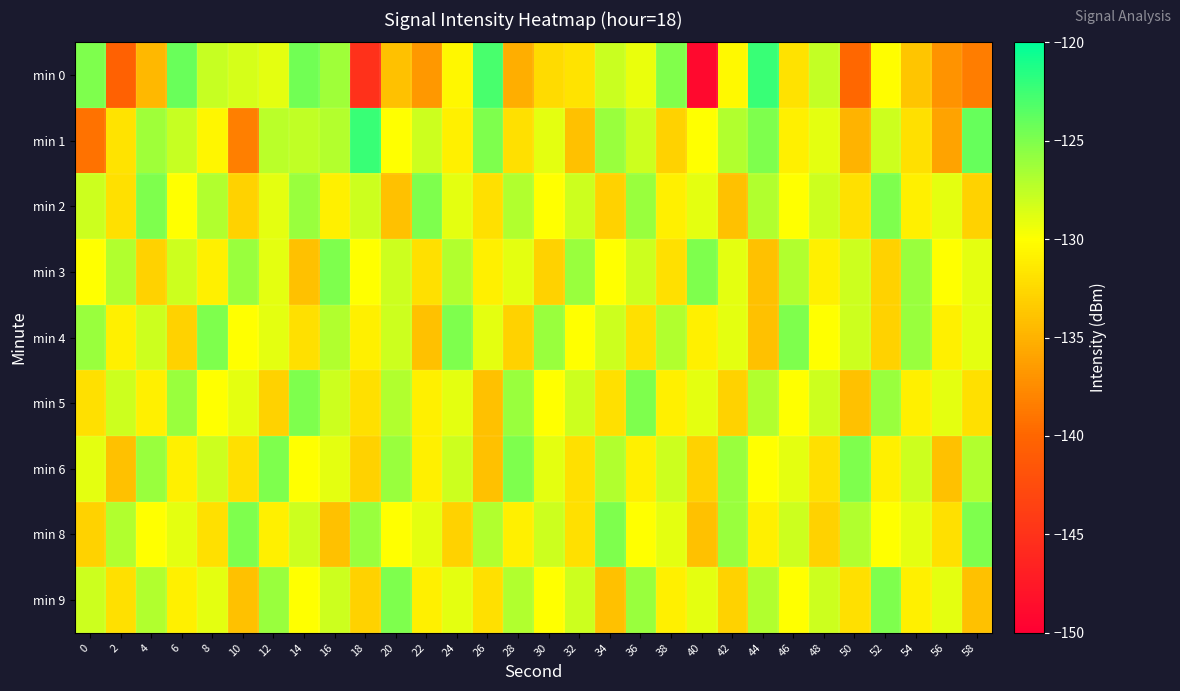

Reading left to right, extract all data points from this chart.

min 0: 0=-125.0	2=-140.5	4=-134.6	6=-124.2	8=-127.8	10=-128.4	12=-129.0	14=-124.5	16=-126.3	18=-145.1	20=-134.0	22=-136.6	24=-130.5	26=-122.9	28=-135.2	30=-132.4	32=-131.7	34=-127.9	36=-129.2	38=-125.1	40=-149.0	42=-130.4	44=-122.3	46=-131.9	48=-127.7	50=-139.9	52=-130.1	54=-133.8	56=-137.0	58=-138.4
min 1: 0=-139.2	2=-131.8	4=-126.3	6=-127.8	8=-130.6	10=-138.4	12=-127.3	14=-127.5	16=-127.1	18=-122.3	20=-130.0	22=-128.0	24=-131.0	26=-125.0	28=-132.0	30=-129.0	32=-134.0	34=-126.0	36=-128.0	38=-133.0	40=-130.0	42=-127.0	44=-125.0	46=-131.0	48=-129.0	50=-135.0	52=-128.0	54=-132.0	56=-136.0	58=-124.0
min 2: 0=-128.0	2=-132.0	4=-125.0	6=-130.0	8=-127.0	10=-133.0	12=-129.0	14=-126.0	16=-131.0	18=-128.0	20=-134.0	22=-125.0	24=-129.0	26=-132.0	28=-127.0	30=-130.0	32=-128.0	34=-133.0	36=-126.0	38=-131.0	40=-129.0	42=-134.0	44=-127.0	46=-130.0	48=-128.0	50=-132.0	52=-125.0	54=-131.0	56=-129.0	58=-133.0
min 3: 0=-130.0	2=-127.0	4=-133.0	6=-128.0	8=-131.0	10=-126.0	12=-129.0	14=-134.0	16=-125.0	18=-130.0	20=-128.0	22=-132.0	24=-127.0	26=-131.0	28=-129.0	30=-133.0	32=-126.0	34=-130.0	36=-128.0	38=-132.0	40=-125.0	42=-129.0	44=-134.0	46=-127.0	48=-131.0	50=-128.0	52=-133.0	54=-126.0	56=-130.0	58=-129.0
min 4: 0=-126.0	2=-131.0	4=-128.0	6=-133.0	8=-125.0	10=-130.0	12=-129.0	14=-132.0	16=-127.0	18=-131.0	20=-128.0	22=-134.0	24=-125.0	26=-129.0	28=-133.0	30=-126.0	32=-130.0	34=-128.0	36=-132.0	38=-127.0	40=-131.0	42=-129.0	44=-134.0	46=-125.0	48=-130.0	50=-128.0	52=-133.0	54=-126.0	56=-131.0	58=-129.0
min 5: 0=-132.0	2=-128.0	4=-131.0	6=-126.0	8=-130.0	10=-129.0	12=-133.0	14=-125.0	16=-128.0	18=-132.0	20=-127.0	22=-131.0	24=-129.0	26=-134.0	28=-126.0	30=-130.0	32=-128.0	34=-132.0	36=-125.0	38=-131.0	40=-129.0	42=-133.0	44=-127.0	46=-130.0	48=-128.0	50=-134.0	52=-126.0	54=-131.0	56=-129.0	58=-132.0
min 6: 0=-129.0	2=-134.0	4=-126.0	6=-131.0	8=-128.0	10=-132.0	12=-125.0	14=-130.0	16=-129.0	18=-133.0	20=-126.0	22=-131.0	24=-128.0	26=-134.0	28=-125.0	30=-129.0	32=-132.0	34=-127.0	36=-131.0	38=-128.0	40=-133.0	42=-126.0	44=-130.0	46=-129.0	48=-132.0	50=-125.0	52=-131.0	54=-128.0	56=-134.0	58=-127.0
min 8: 0=-133.0	2=-127.0	4=-130.0	6=-129.0	8=-132.0	10=-125.0	12=-131.0	14=-128.0	16=-134.0	18=-126.0	20=-130.0	22=-129.0	24=-133.0	26=-127.0	28=-131.0	30=-128.0	32=-132.0	34=-125.0	36=-130.0	38=-129.0	40=-134.0	42=-126.0	44=-131.0	46=-128.0	48=-133.0	50=-127.0	52=-130.0	54=-129.0	56=-132.0	58=-125.0
min 9: 0=-128.0	2=-132.0	4=-127.0	6=-131.0	8=-129.0	10=-134.0	12=-126.0	14=-130.0	16=-128.0	18=-133.0	20=-125.0	22=-131.0	24=-129.0	26=-132.0	28=-127.0	30=-130.0	32=-128.0	34=-134.0	36=-126.0	38=-131.0	40=-129.0	42=-133.0	44=-127.0	46=-130.0	48=-128.0	50=-132.0	52=-125.0	54=-131.0	56=-129.0	58=-134.0